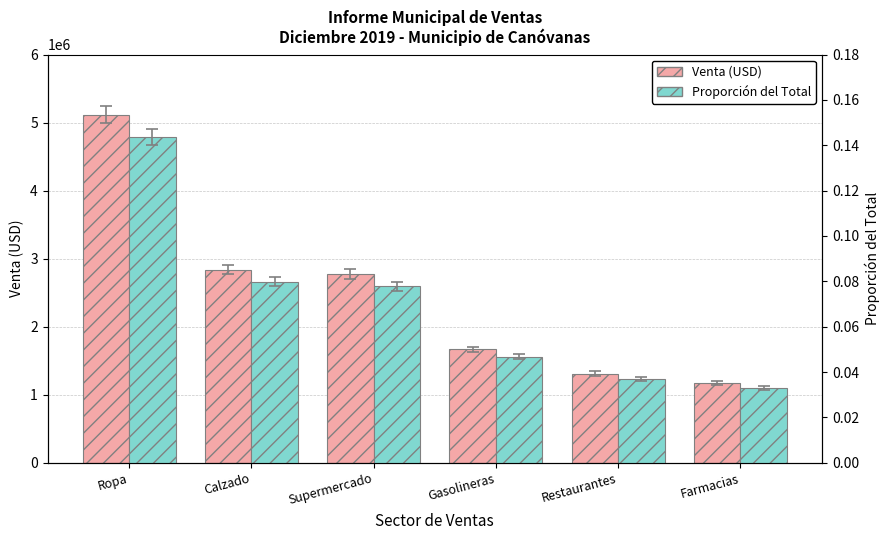

At which label does Venta (USD) reach its peak?

Ropa